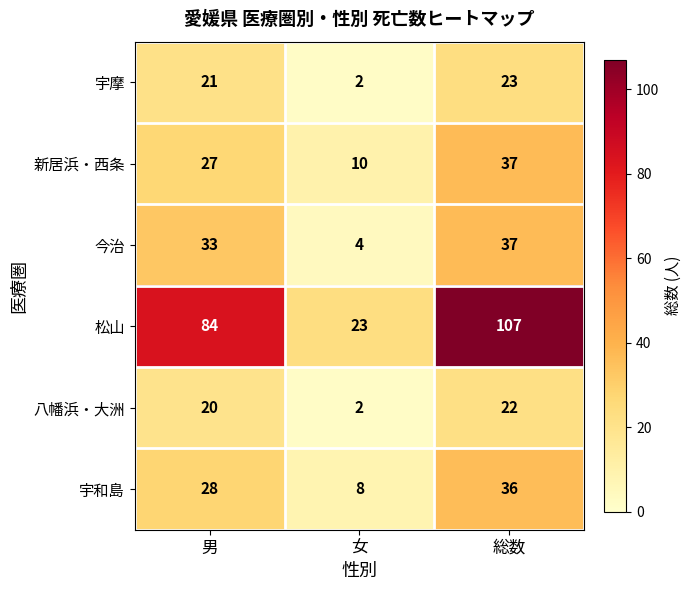

What is the difference between the second highest and minimum values in the 新居浜・西条 series?

17